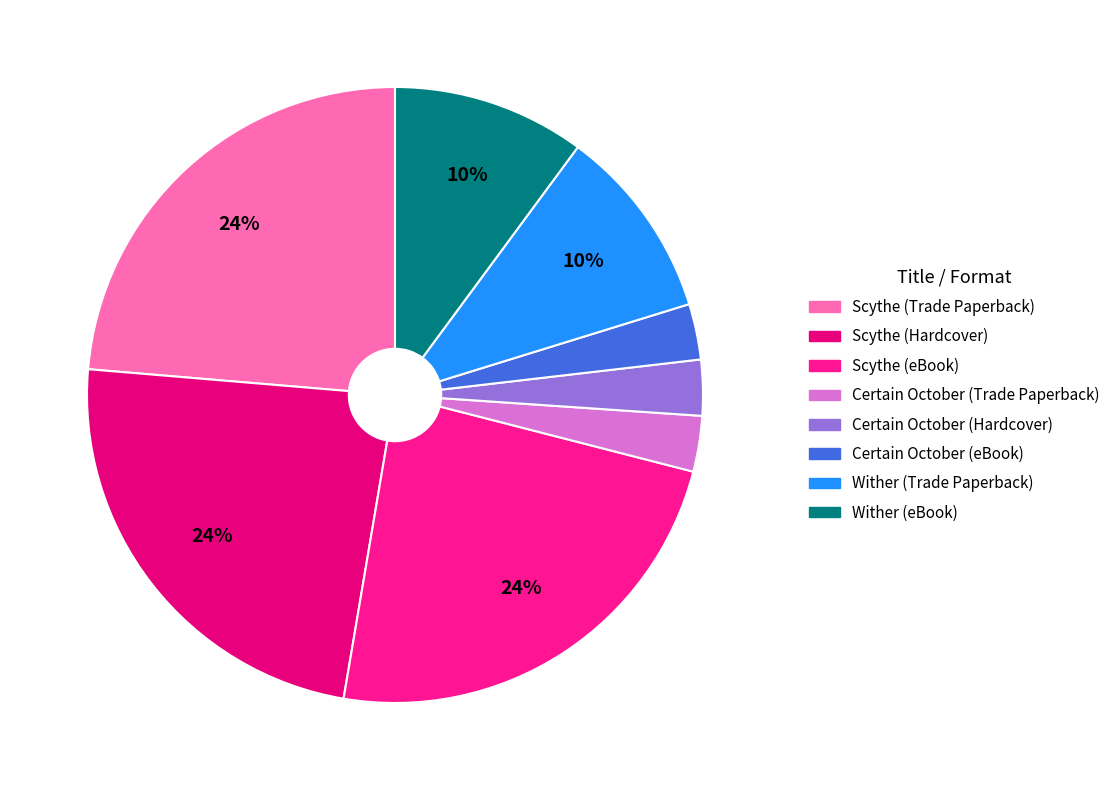

Count the number of slices in the pie.

8